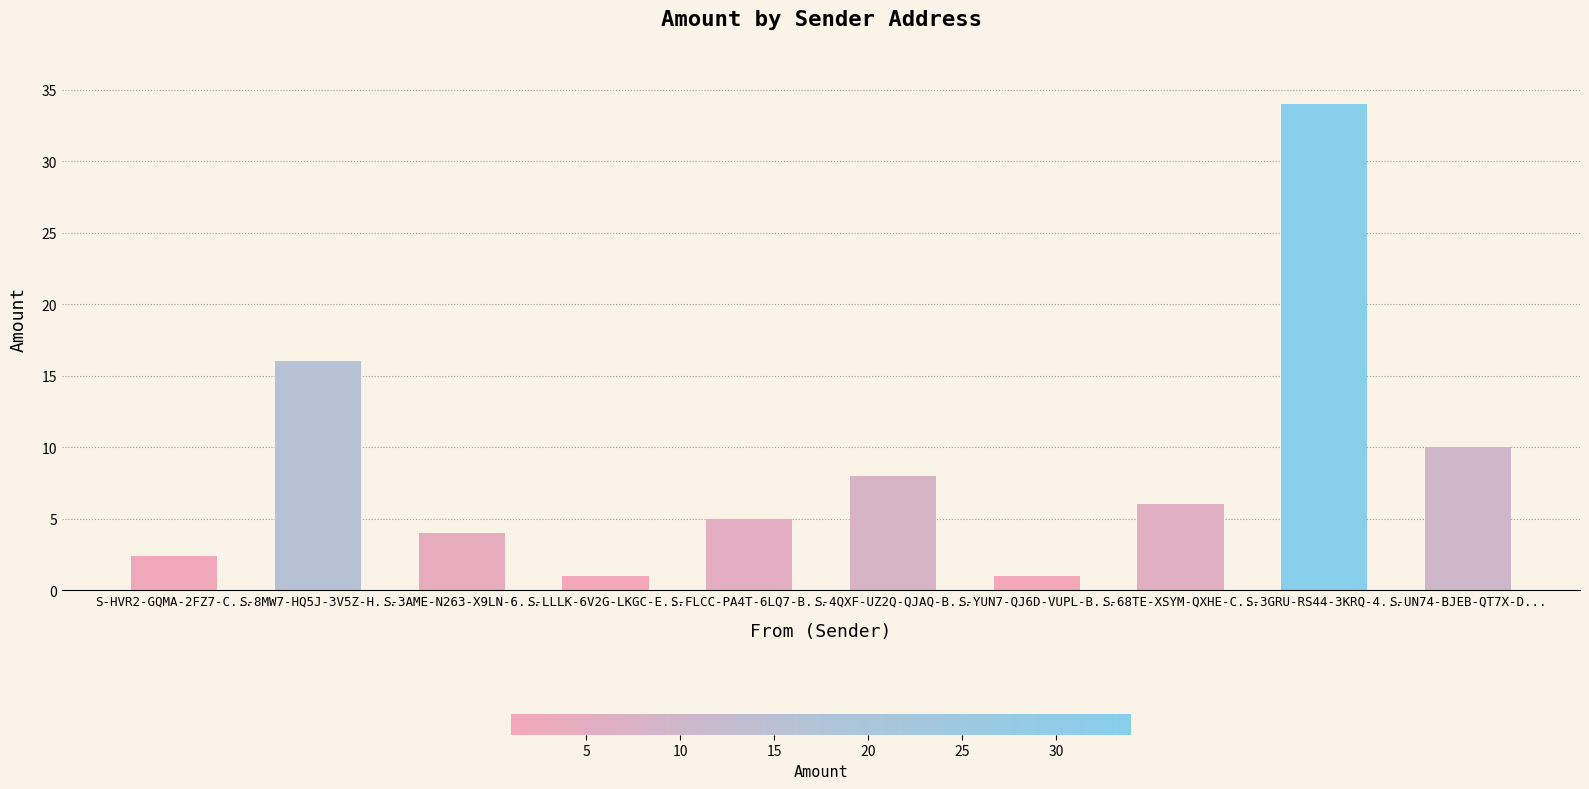

The chart shows a value of 24.5 at S-8MW7-HQ5J-3V5Z-H.... True or false?

False